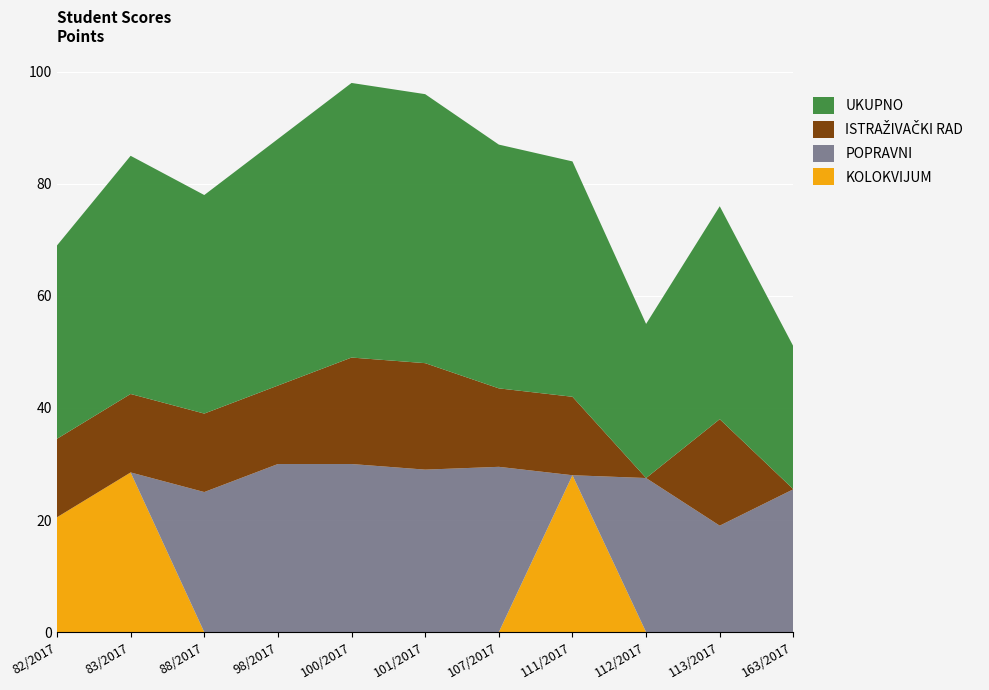

Reading left to right, transcribe all the data shown in this chart.

KOLOKVIJUM: 82/2017=20.5	83/2017=28.5	88/2017=0.0	98/2017=0.0	100/2017=0.0	101/2017=0.0	107/2017=0.0	111/2017=28.0	112/2017=0.0	113/2017=0.0	163/2017=0.0
POPRAVNI: 82/2017=0.0	83/2017=0.0	88/2017=25.0	98/2017=30.0	100/2017=30.0	101/2017=29.0	107/2017=29.5	111/2017=0.0	112/2017=27.5	113/2017=19.0	163/2017=25.5
ISTRAŽIVAČKI RAD: 82/2017=14.0	83/2017=14.0	88/2017=14.0	98/2017=14.0	100/2017=19.0	101/2017=19.0	107/2017=14.0	111/2017=14.0	112/2017=0.0	113/2017=19.0	163/2017=0.0
UKUPNO: 82/2017=34.5	83/2017=42.5	88/2017=39.0	98/2017=44.0	100/2017=49.0	101/2017=48.0	107/2017=43.5	111/2017=42.0	112/2017=27.5	113/2017=38.0	163/2017=25.5